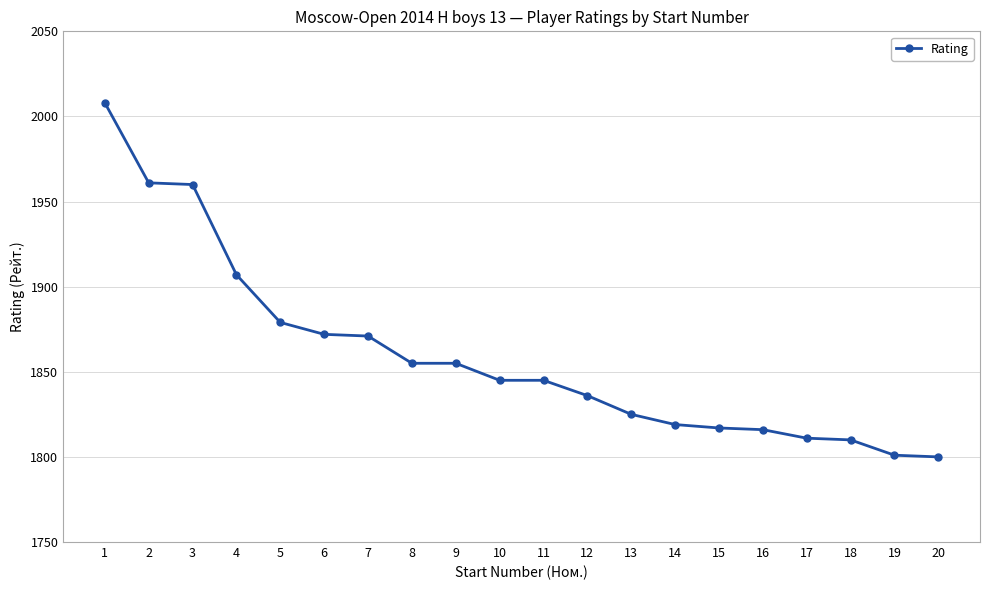

What is the value of the 6th point from the left?

1872